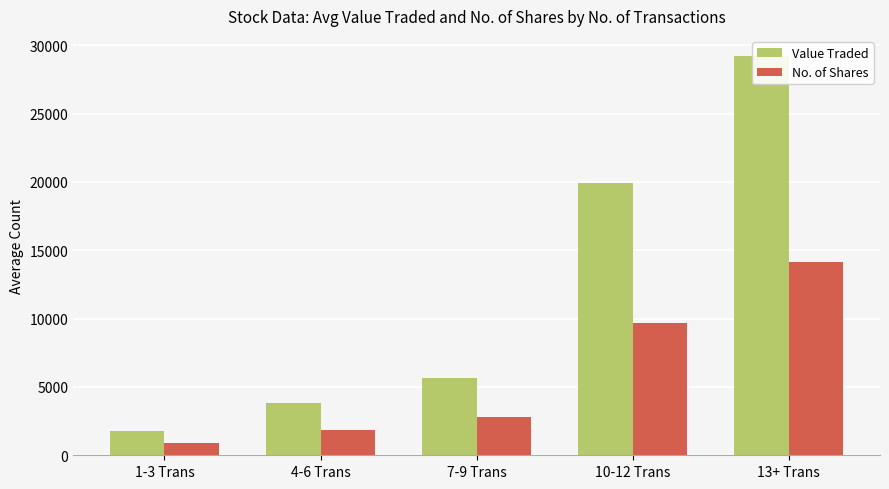

Reading left to right, what are all the values shown in this chart?

Value Traded: 1-3 Trans=1781	4-6 Trans=3794	7-9 Trans=5647	10-12 Trans=19930	13+ Trans=29218
No. of Shares: 1-3 Trans=869	4-6 Trans=1853	7-9 Trans=2778	10-12 Trans=9675	13+ Trans=14115